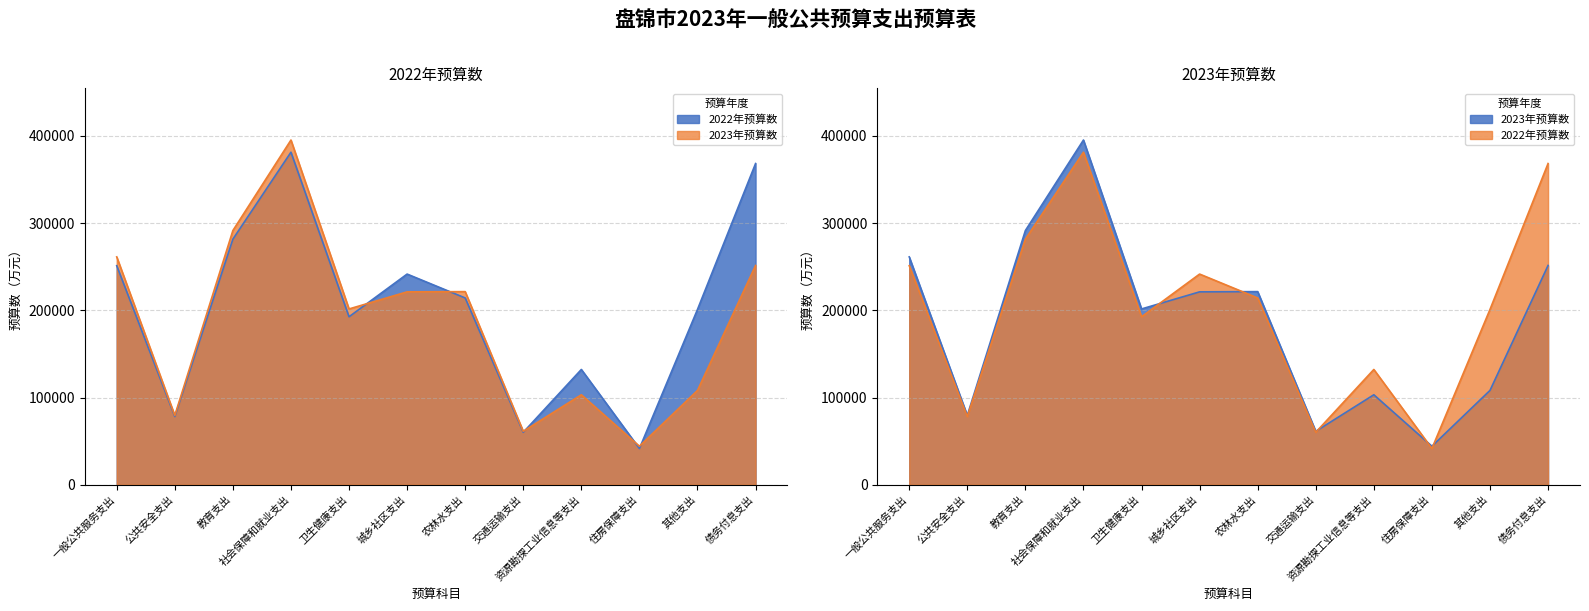

Where does the 2023年预算数 series first go above 221150?

一般公共服务支出